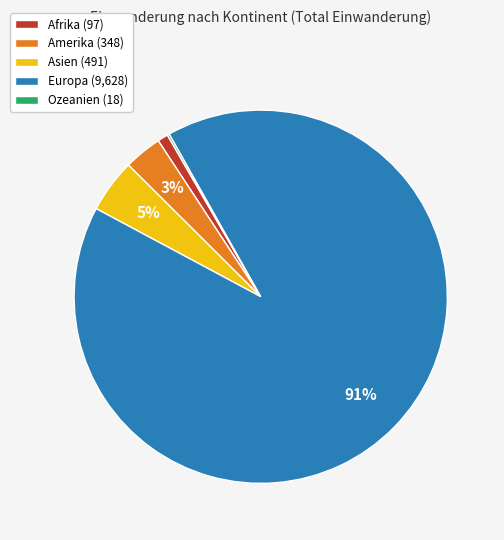

What percentage is the Europa (9,628) slice, to the nearest percent?

91%